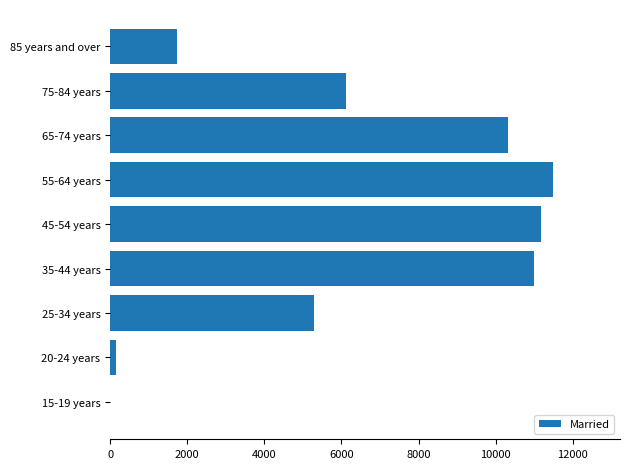

Does the chart contain stacked bars?

No